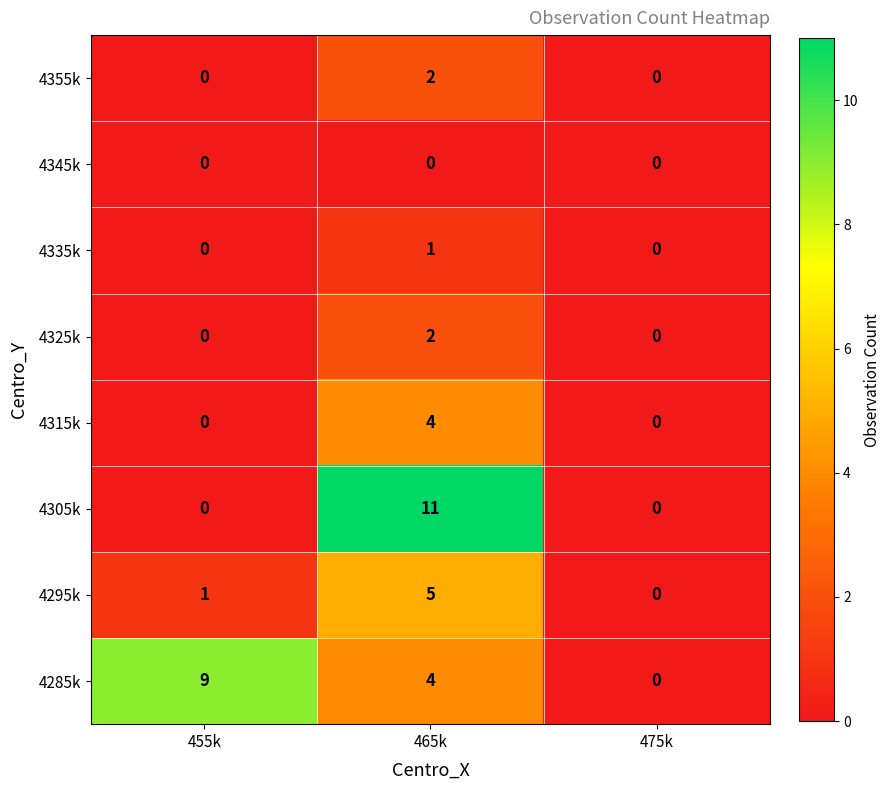

How many 4285k values are between 0 and 9?

3